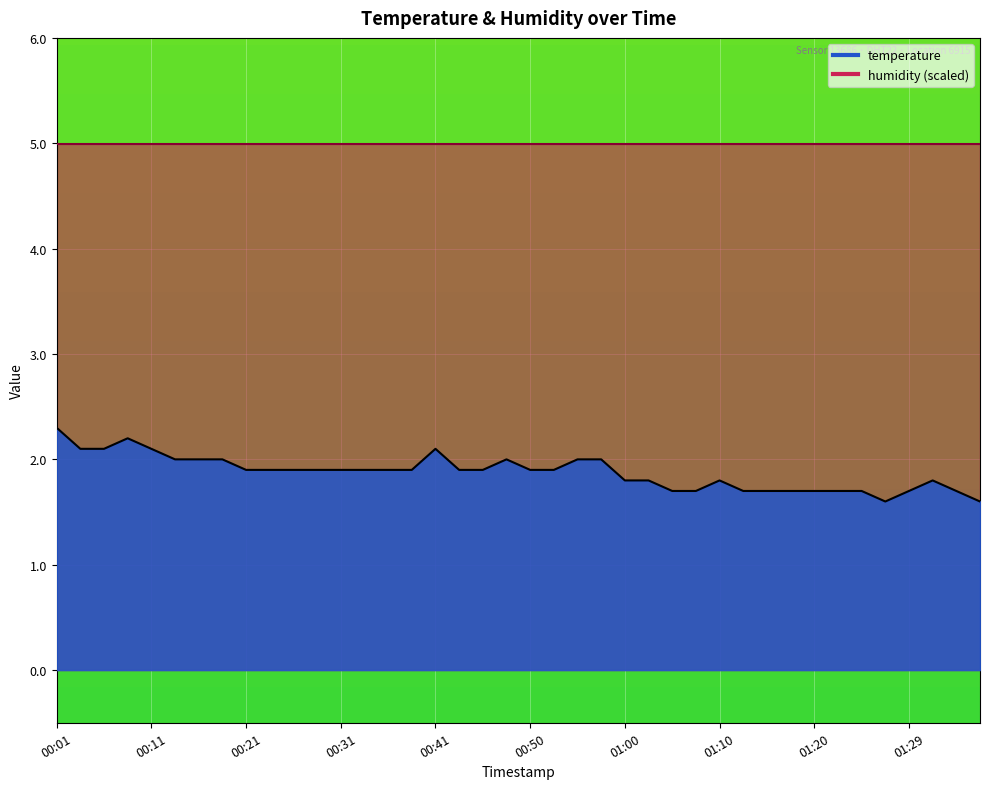

What is the minimum value shown in the chart?

1.6